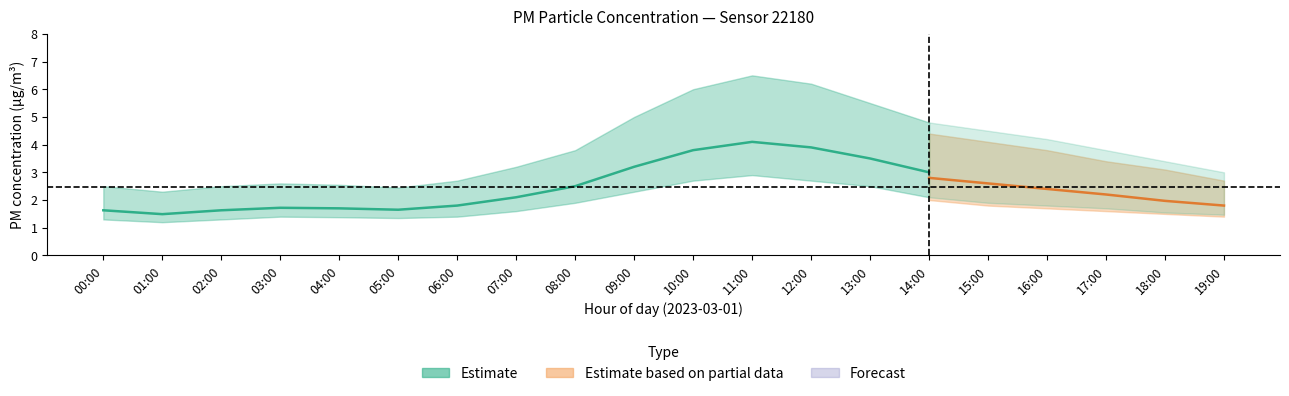

True or false: P2_lower has a value of 1.4 at 06:00.

True